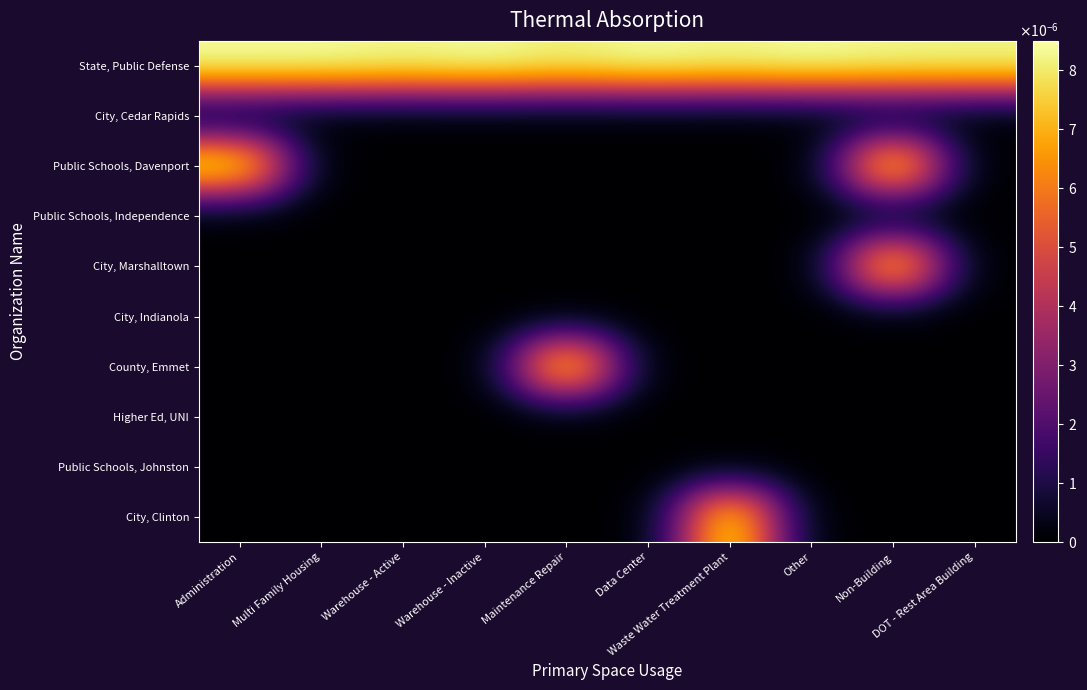

Which has a higher value, Other or Warehouse - Inactive?

Other